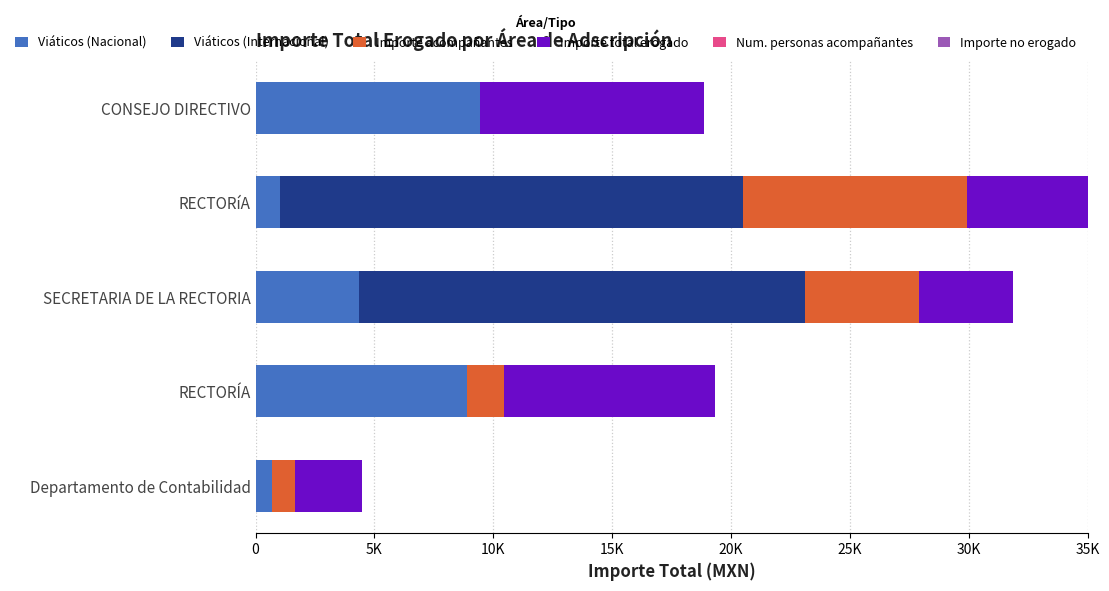

What are all the series names shown in the legend?

Viáticos (Nacional), Viáticos (Internacional), Importe acompañantes, Importe total erogado, Num. personas acompañantes, Importe no erogado